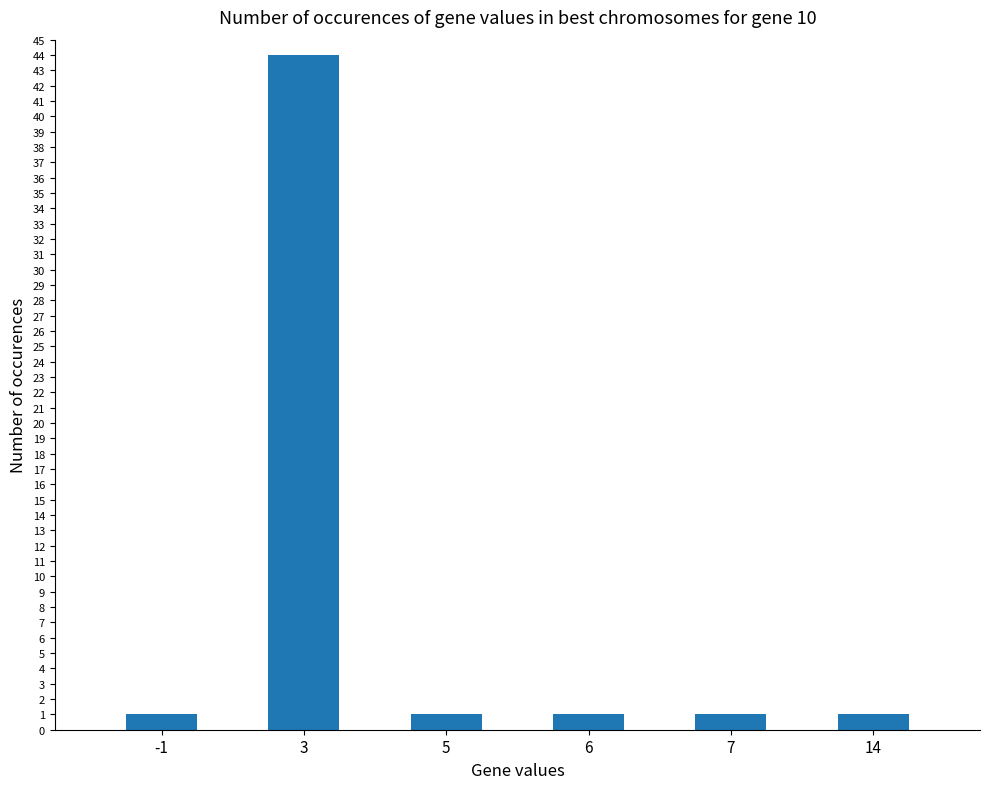

What is the smallest value displayed?

1